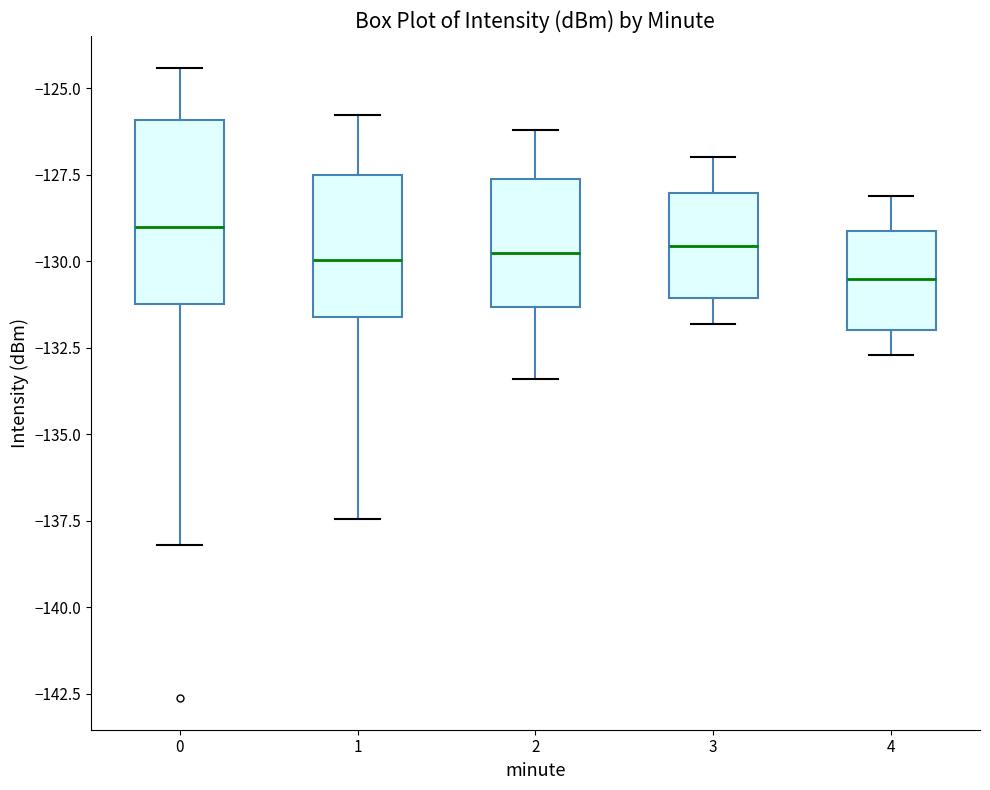

Reading left to right, transcribe this box plot: for each box, give where its median line is, the range the box spans, and where its two whiskers end, as read against the y-axis. The values are not printed on the chart, so give them approximately, as read against the axis.

0: median -129.0, box -131.0 to -126.0, whiskers -138.0 to -124.5
1: median -130.0, box -131.5 to -127.5, whiskers -137.5 to -126.0
2: median -129.5, box -131.5 to -127.5, whiskers -133.5 to -126.0
3: median -129.5, box -131.0 to -128.0, whiskers -132.0 to -127.0
4: median -130.5, box -132.0 to -129.0, whiskers -132.5 to -128.0